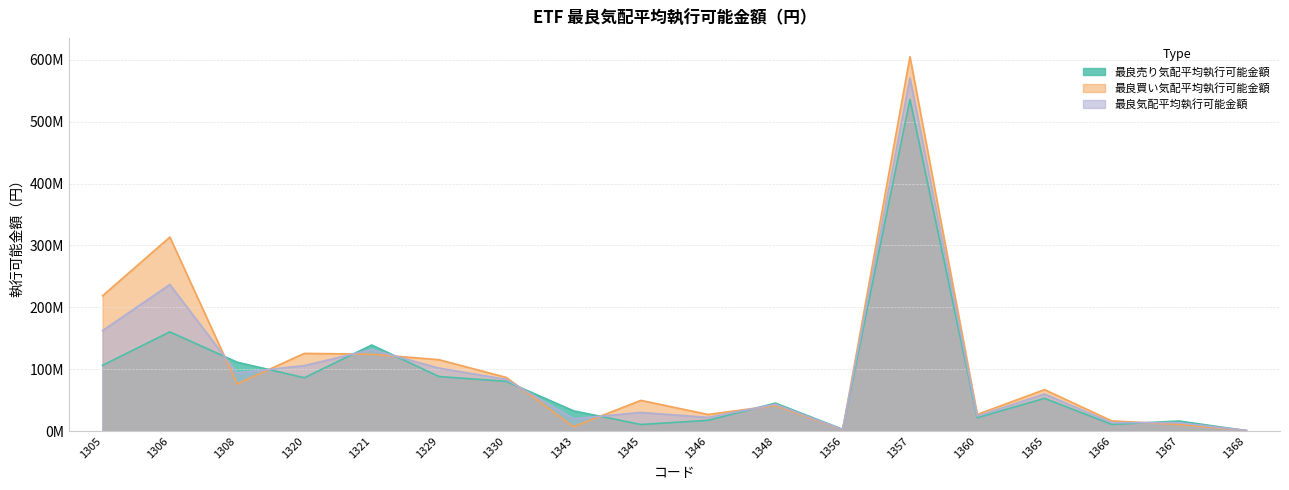

The value of 最良買い気配平均執行可能金額 at 1306 is 517140841.3. True or false?

False